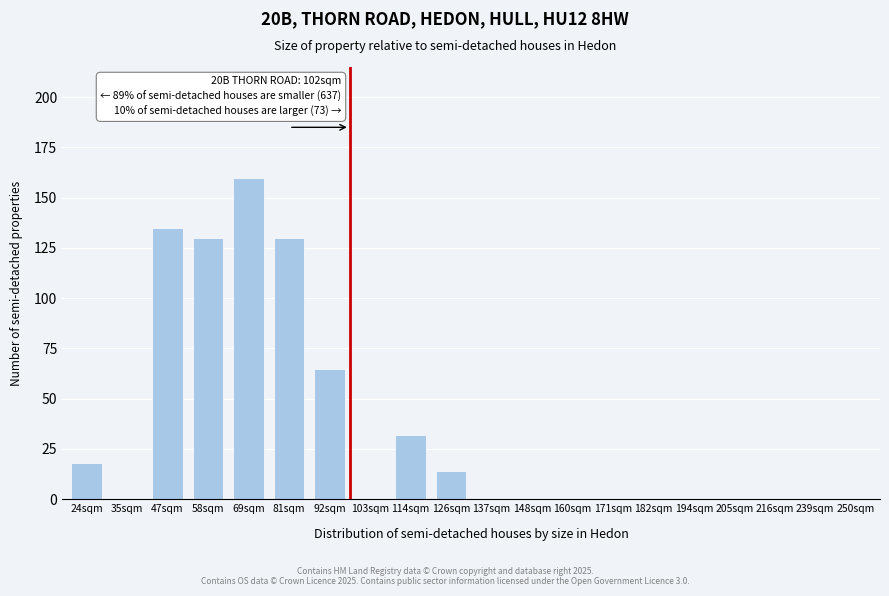

Reading left to right, transcribe all the data shown in this chart.

24sqm=18	35sqm=0	47sqm=135	58sqm=130	69sqm=160	81sqm=130	92sqm=65	103sqm=0	114sqm=32	126sqm=14	137sqm=0	148sqm=0	160sqm=0	171sqm=0	182sqm=0	194sqm=0	205sqm=0	216sqm=0	239sqm=0	250sqm=0